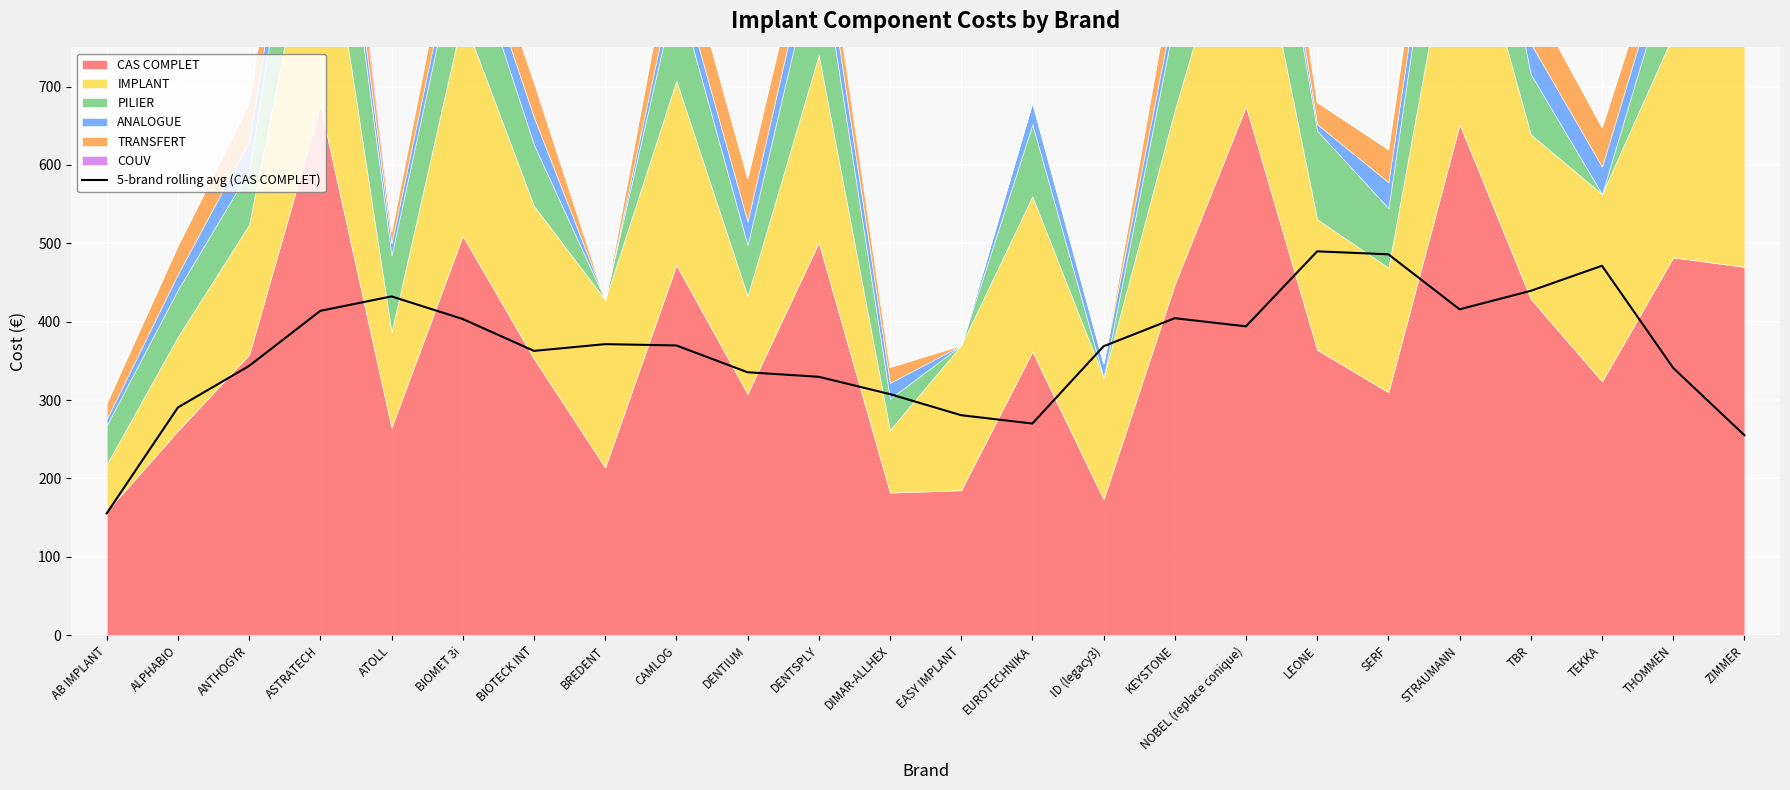

What is the change in value from DIMAR-ALLHEX to LEONE?

+182.2